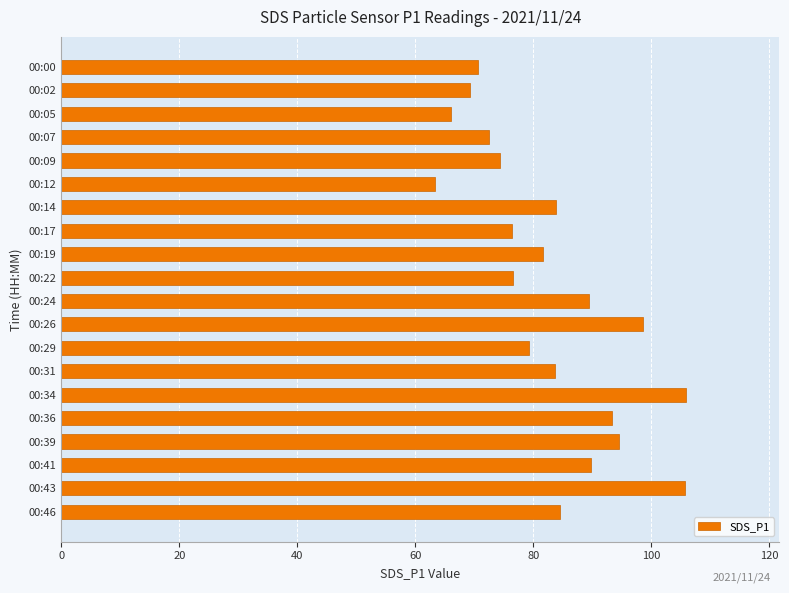

What is the difference between the second highest and minimum values?

42.3